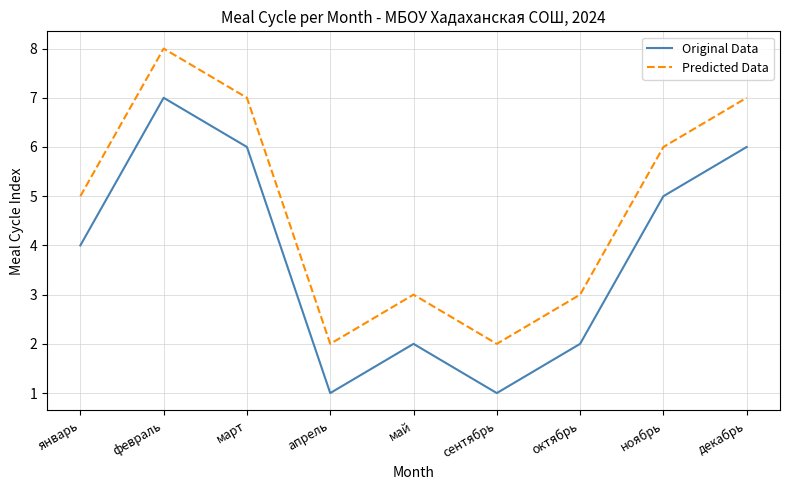

True or false: Original Data has a value of 3 at декабрь.

False